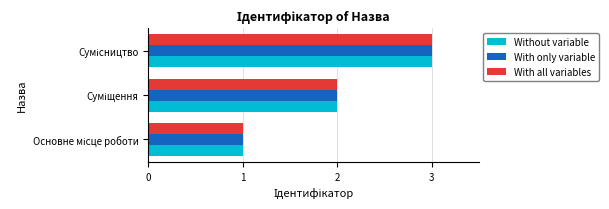

What is the maximum value shown in the chart?

3